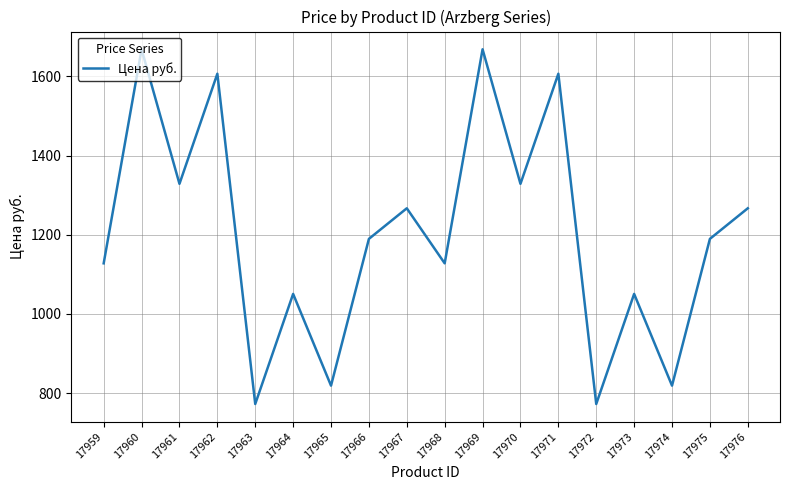

Is this an area chart (filled region under the line)?

No